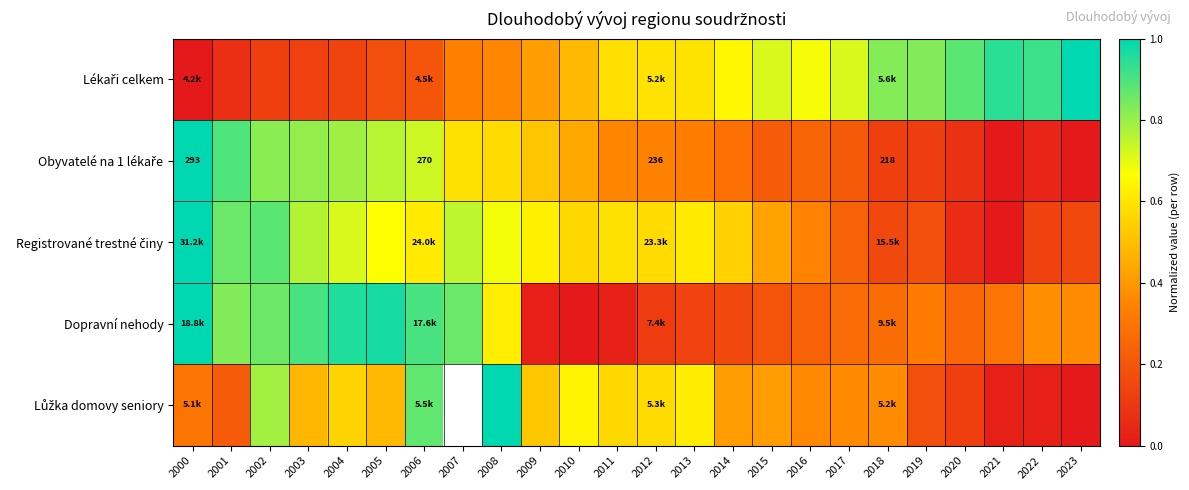

What is the difference between the Registrované trestné činy values at 2022 and 2017?

0.1